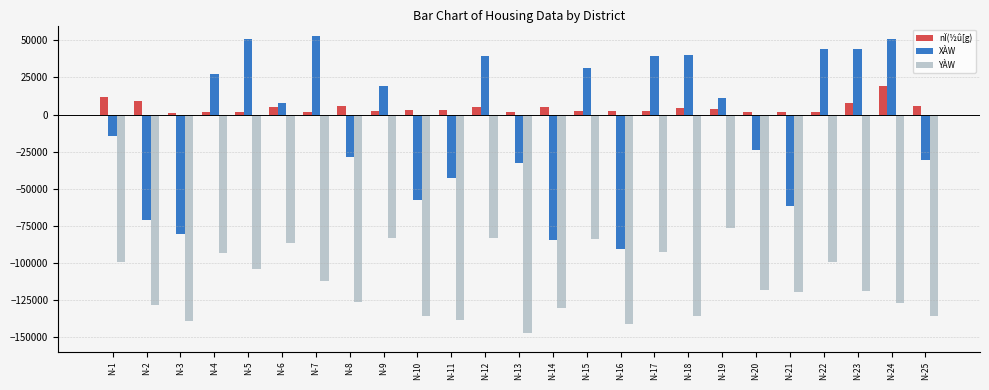

Which series has the largest total across all categories?

nÏ(½û[g)